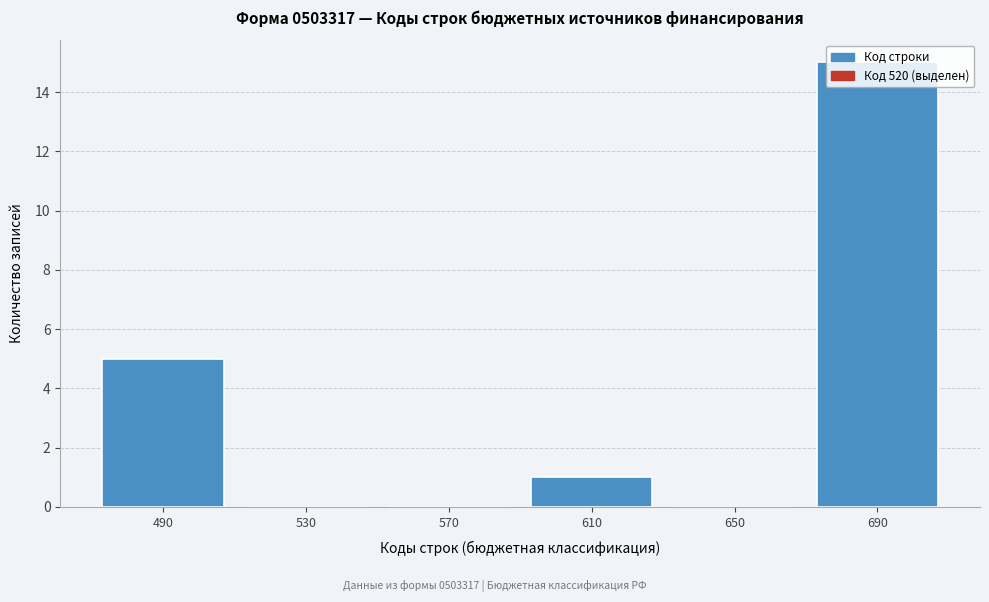

Is it true that the value at 570 is 0?

True